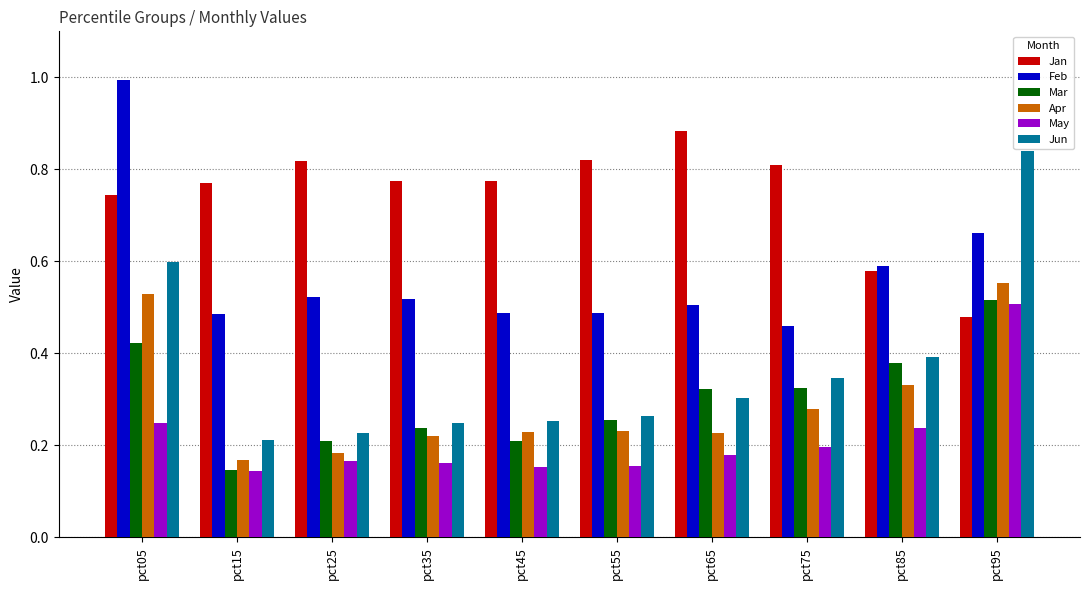

Which category has the highest value in the Jan series?

pct65